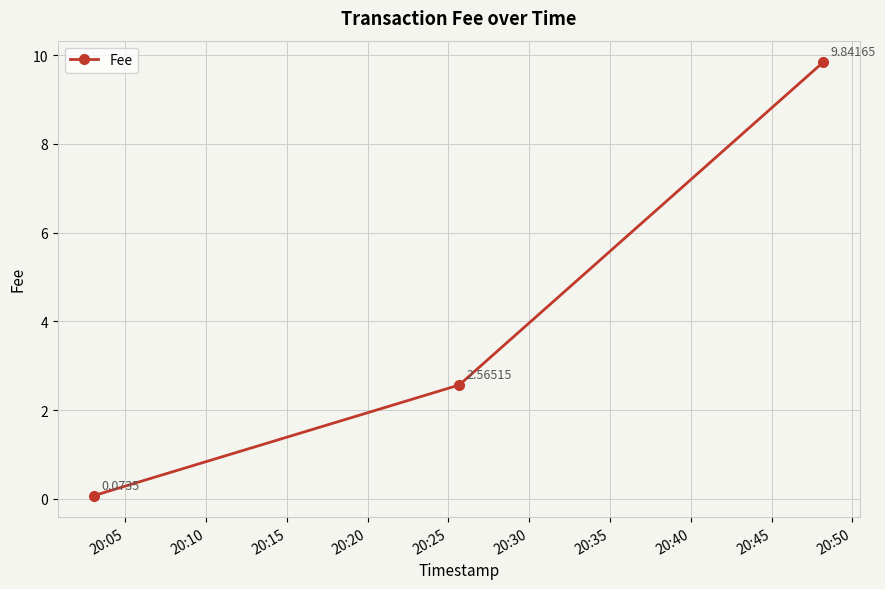

How many lines are shown in the chart?

1